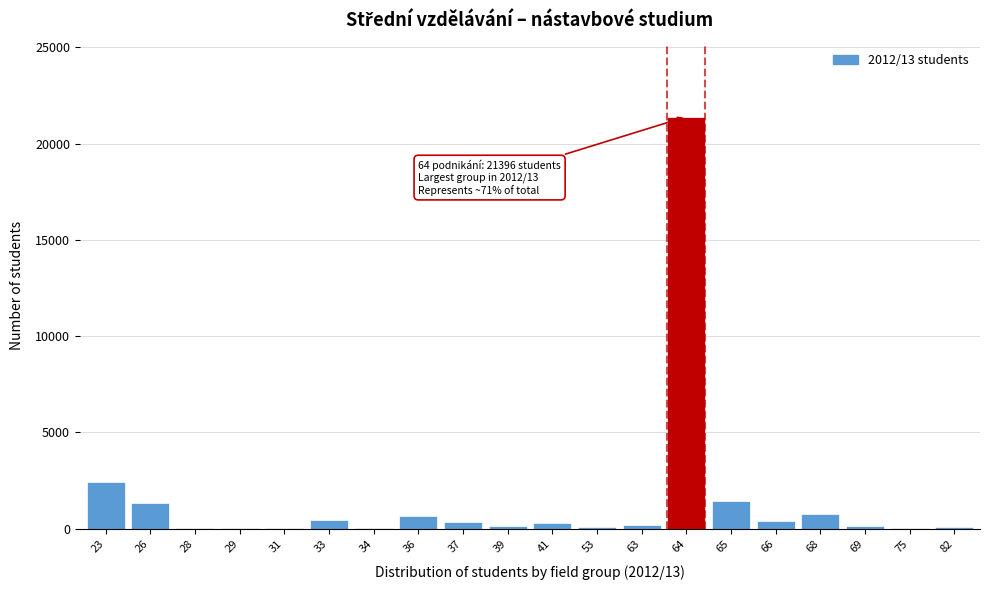

What is the maximum value shown in the chart?

21396